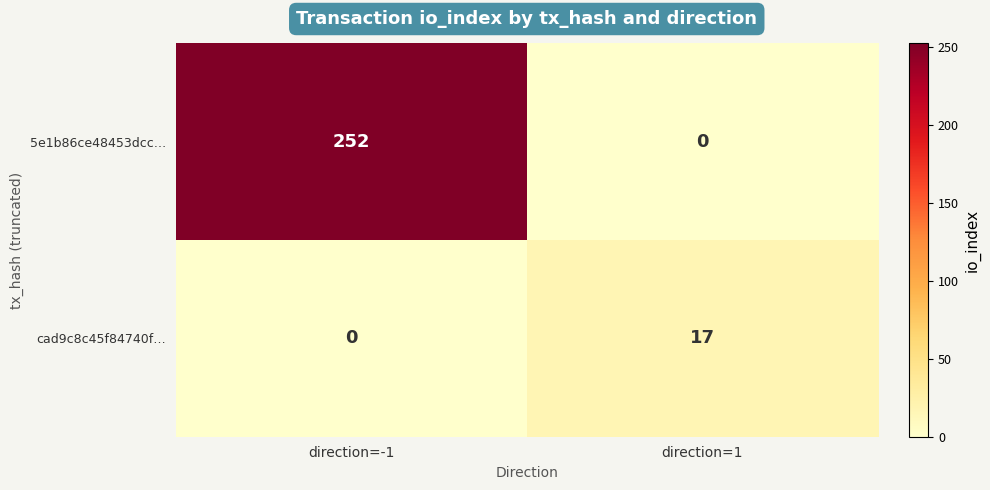

How many values in 5e1b86ce48453dcc… are above zero?

1